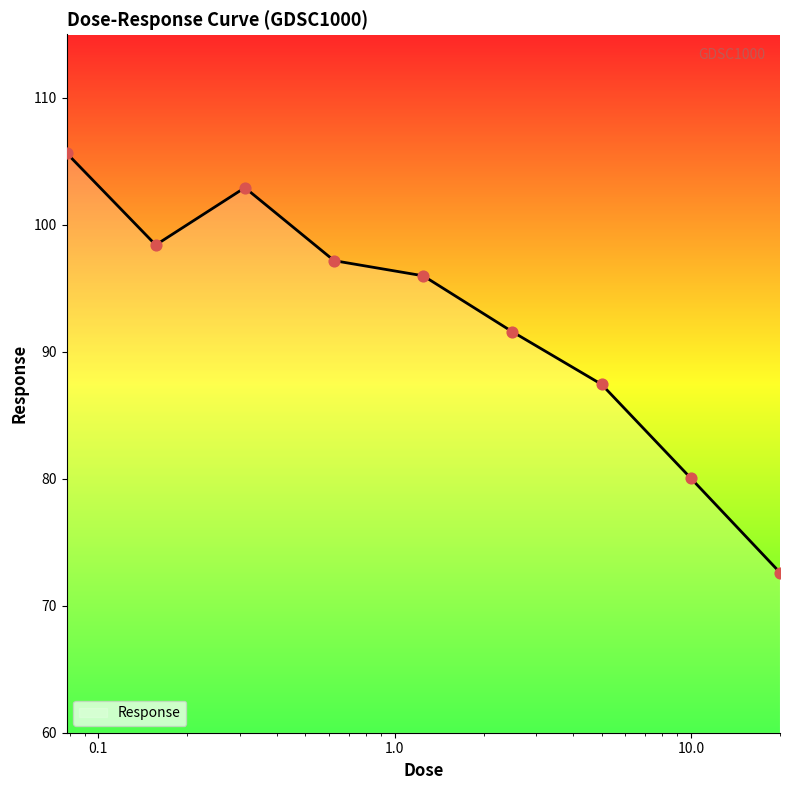

What is the difference between the maximum and minimum values?

33.0